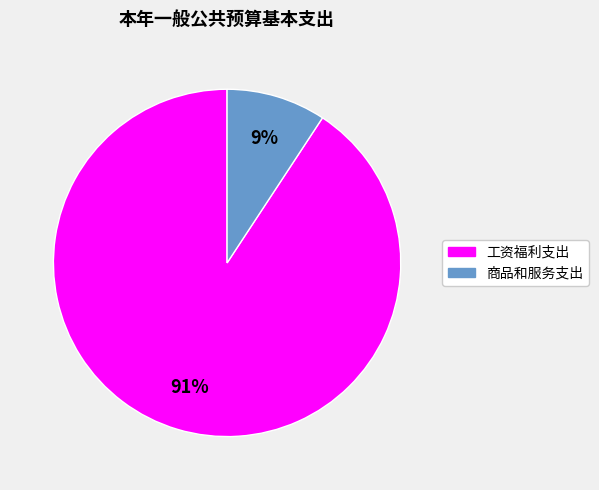

To the nearest percent, what is the combined percentage of 商品和服务支出 and 工资福利支出?

100%